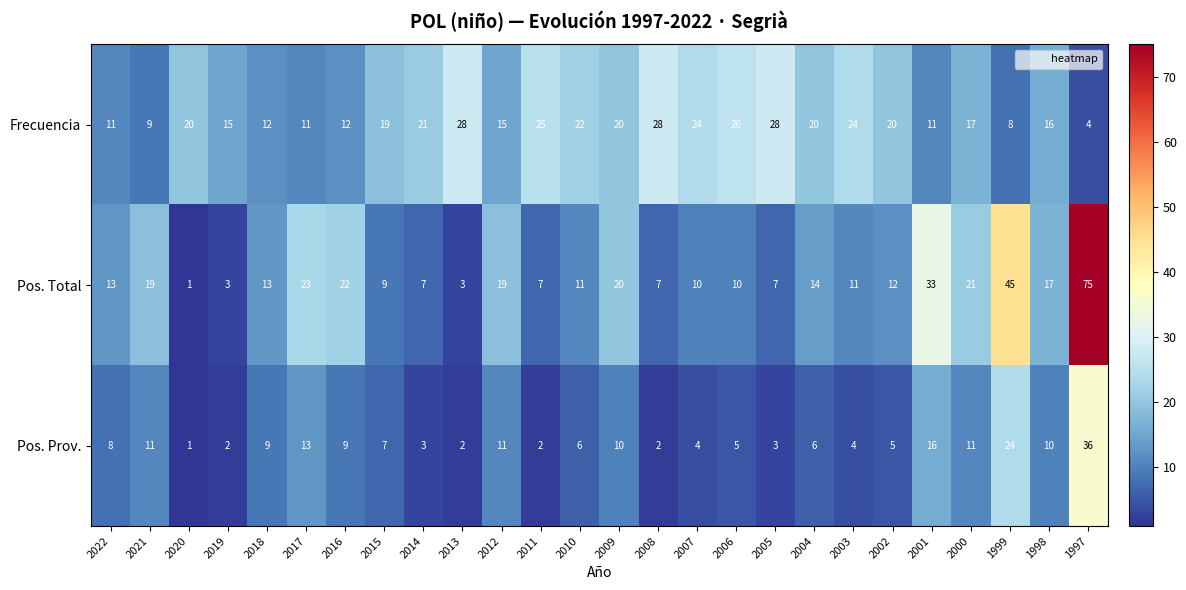

At which label is Pos. Prov. closest to 18?

2001